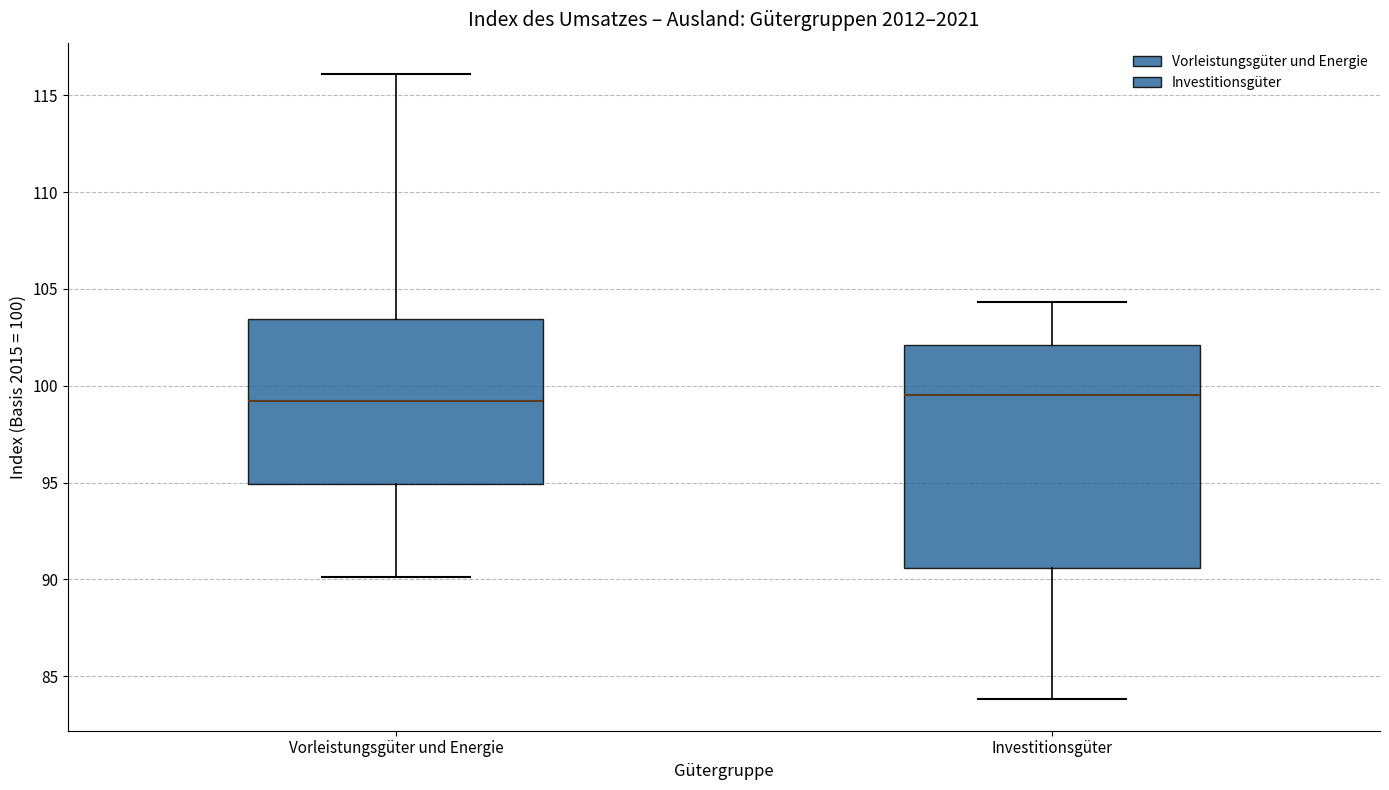

Reading left to right, read every box against the y-axis: the position of its median line, the range the box covers, and the ends of its whiskers. The values are not printed on the chart, so give them approximately, as read against the axis.

Vorleistungsgüter und Energie: median 99.0, box 95.0 to 103.5, whiskers 90.0 to 116.0
Investitionsgüter: median 99.5, box 90.5 to 102.0, whiskers 84.0 to 104.5